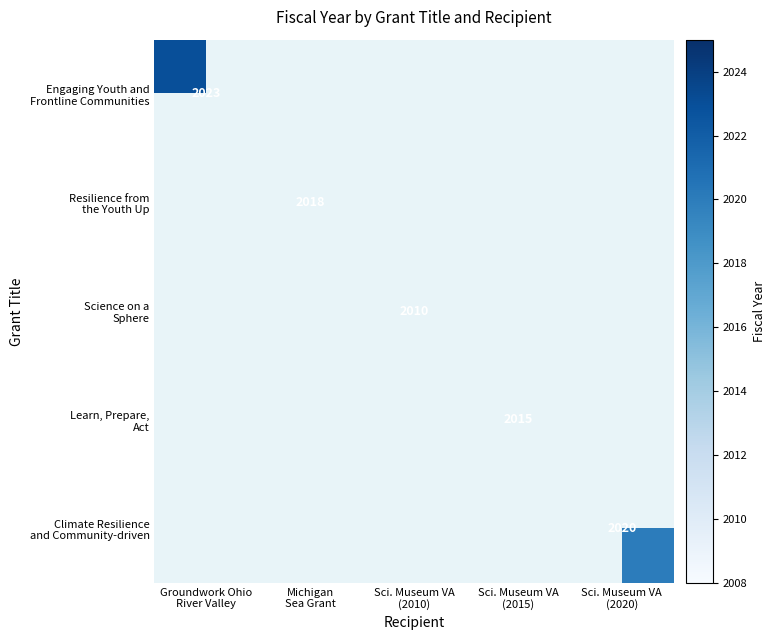

Which series has the largest range (max minus min)?

Engaging Youth and Frontline Communities